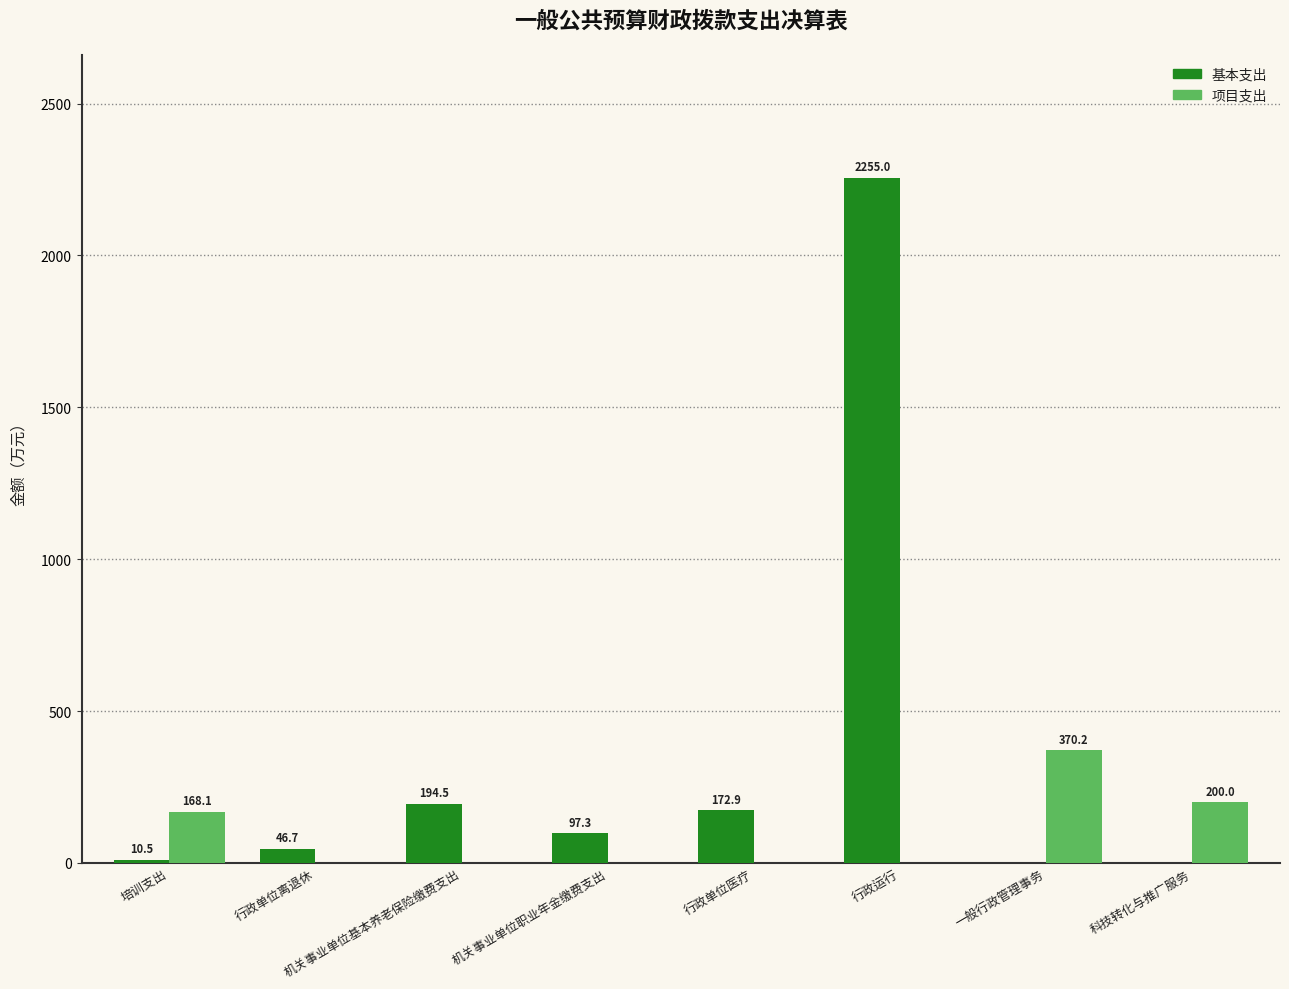

How many positive values does the 基本支出 series have?

6